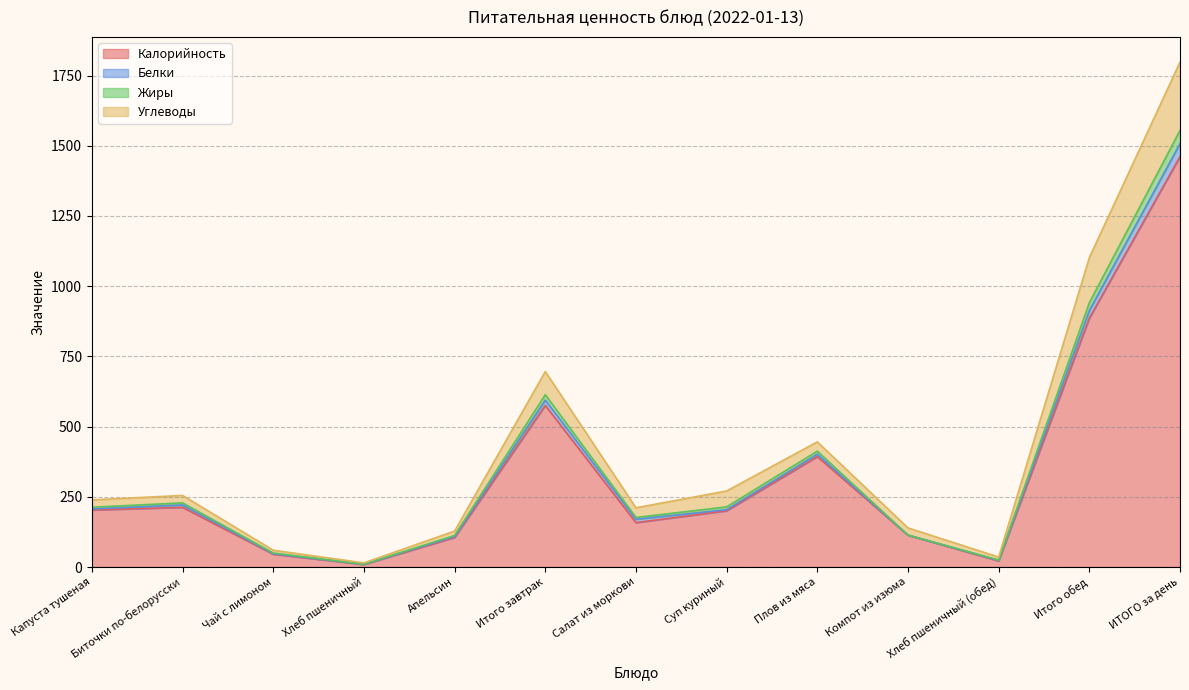

Read the Жиры value at Хлеб пшеничный (обед).

24.6